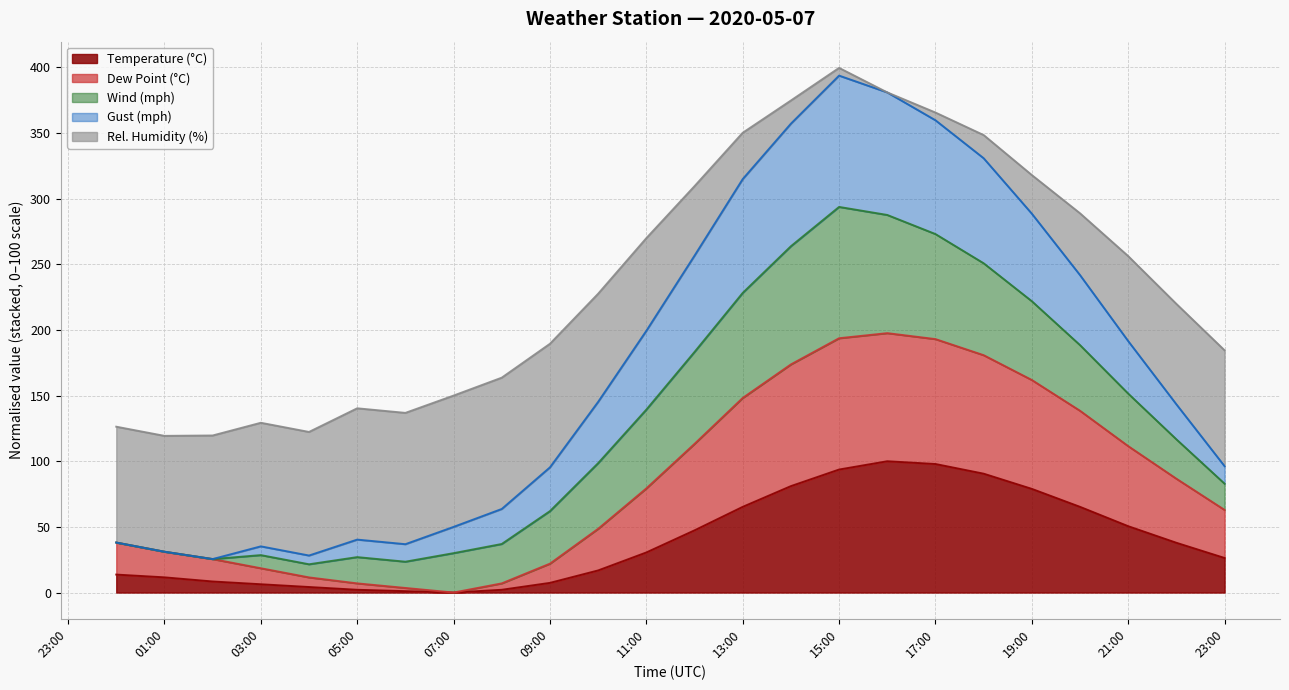

Which series has the widest spread of values?

gust_mph